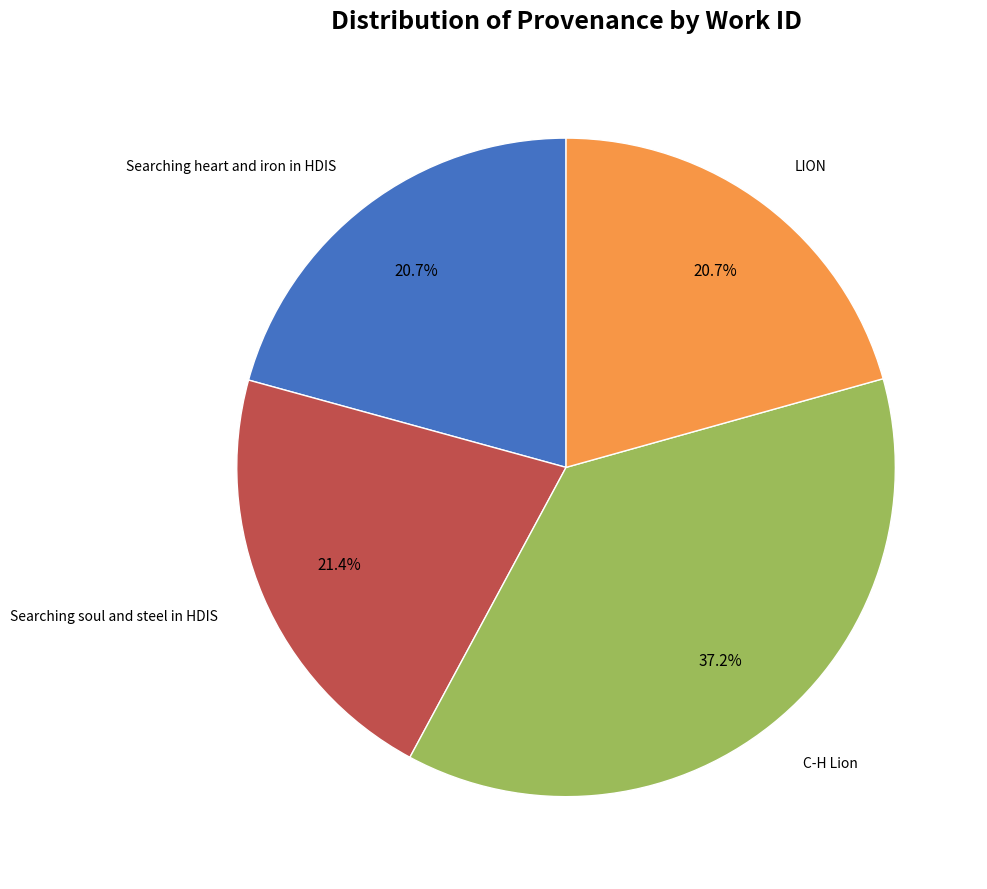

Count the number of slices in the pie.

4